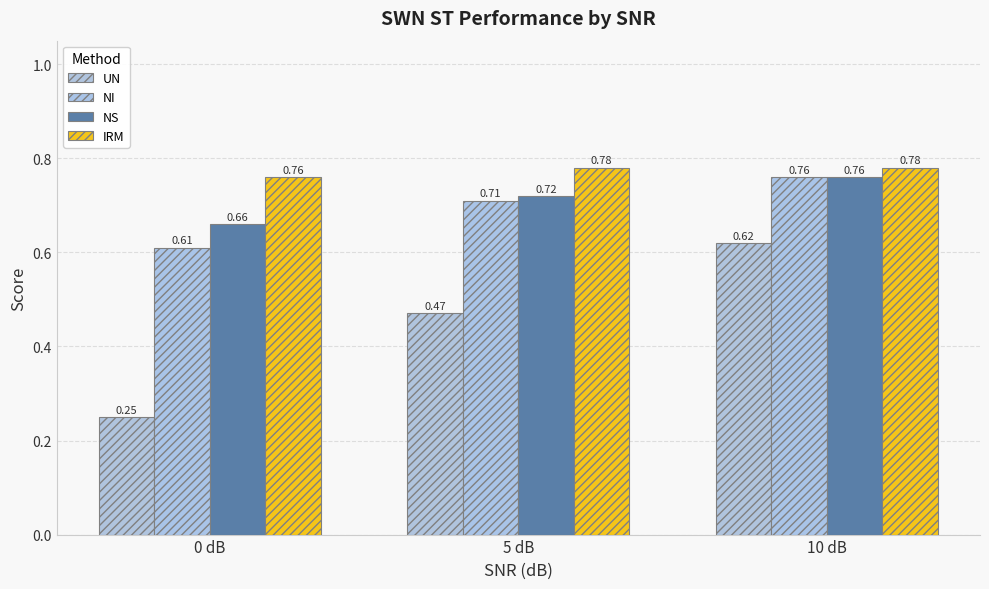

What is the sum of all NI values?

2.1